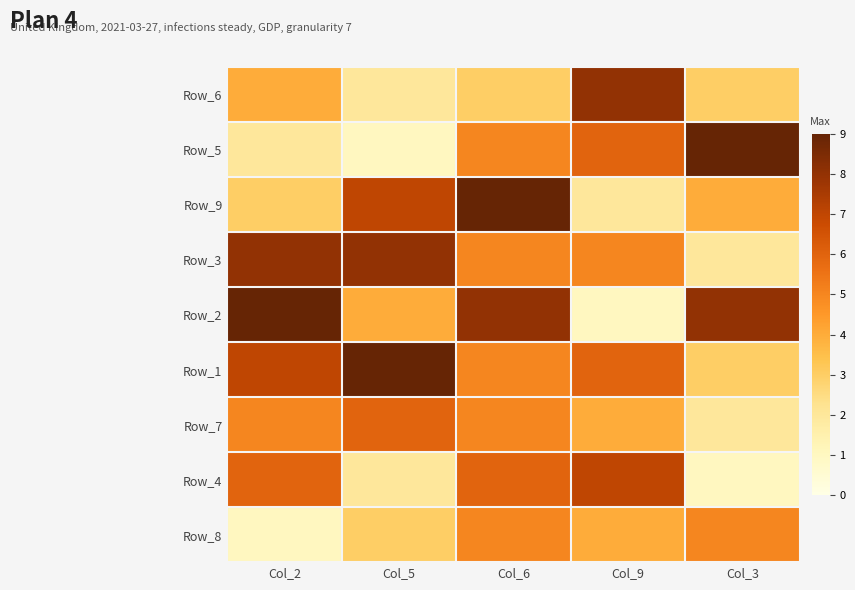

What is the total value across all series at Col_3?

37